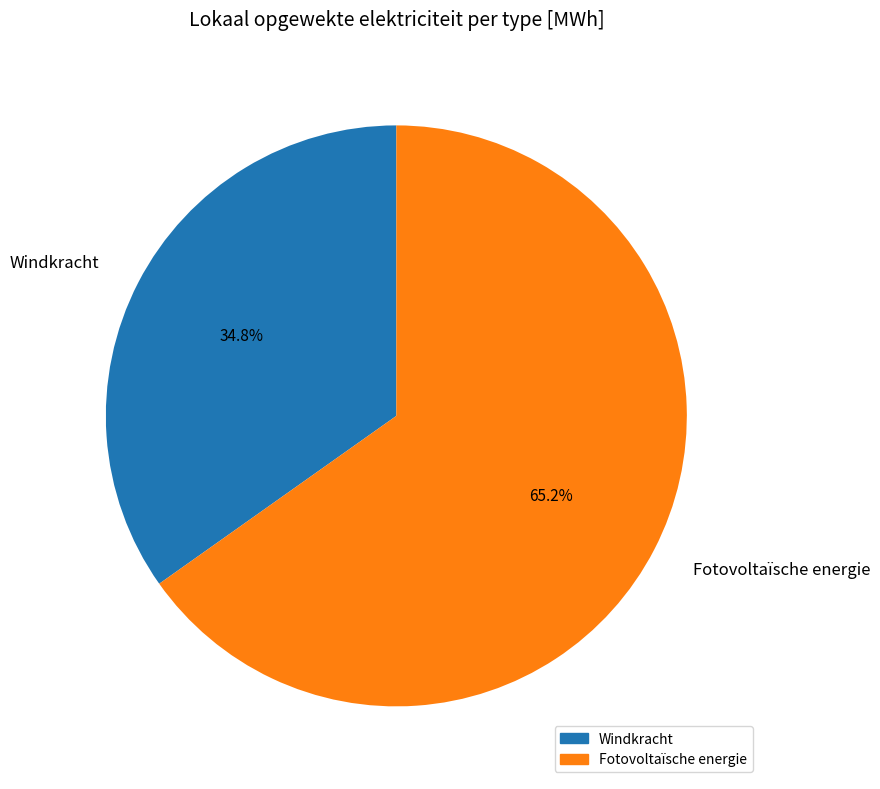

The Fotovoltaïsche energie slice represents 75% of the pie. True or false?

False